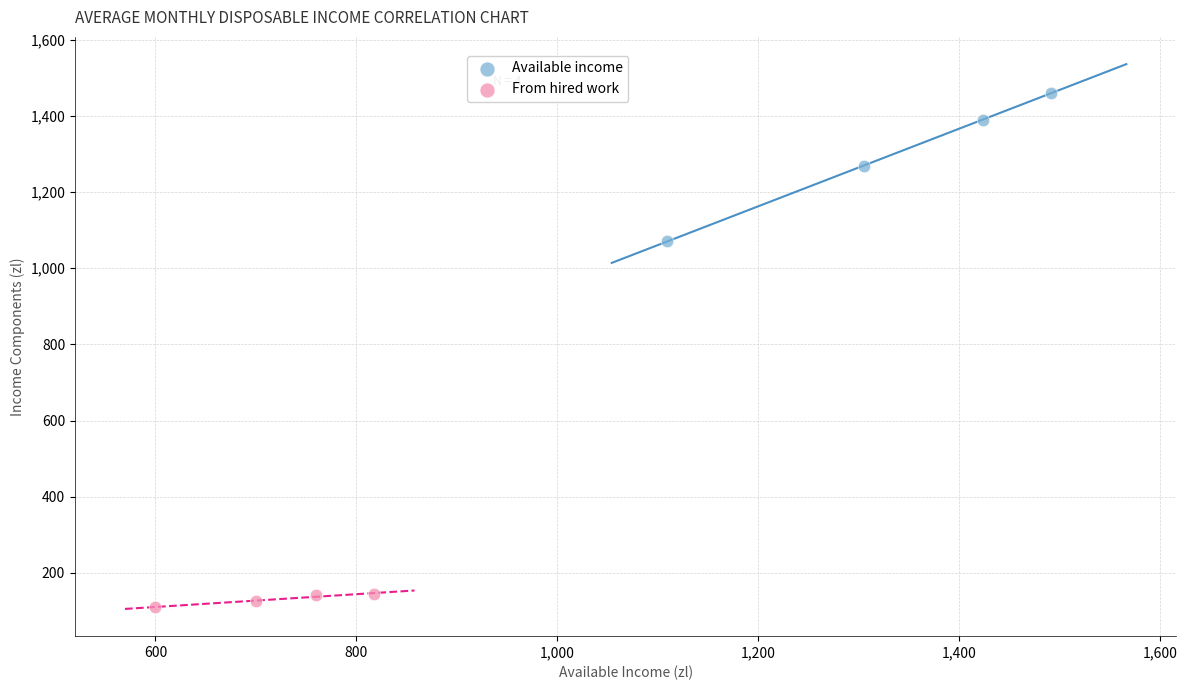

Which series reaches the minimum Y coordinate?

From hired work